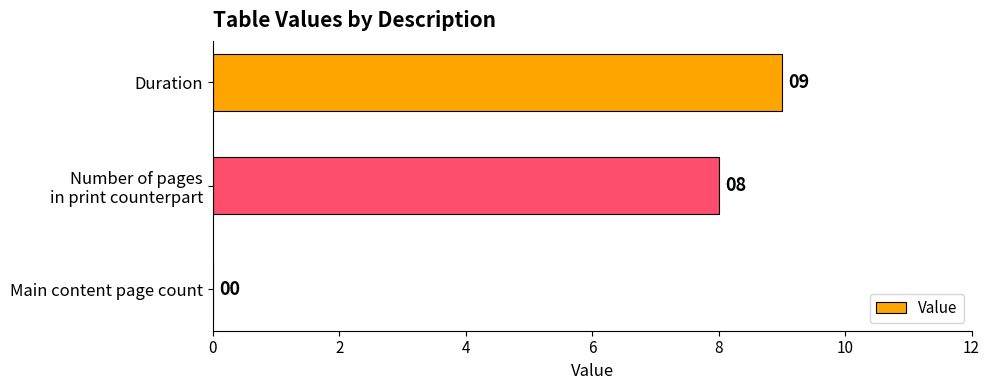

Which category has the highest value across all series?

Duration